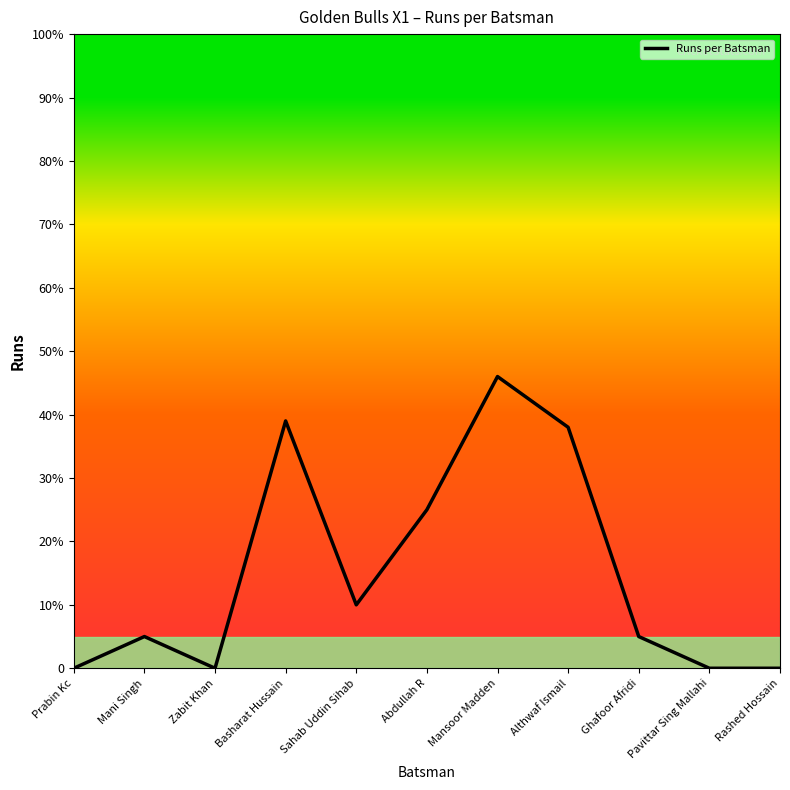

What is the average value?

15